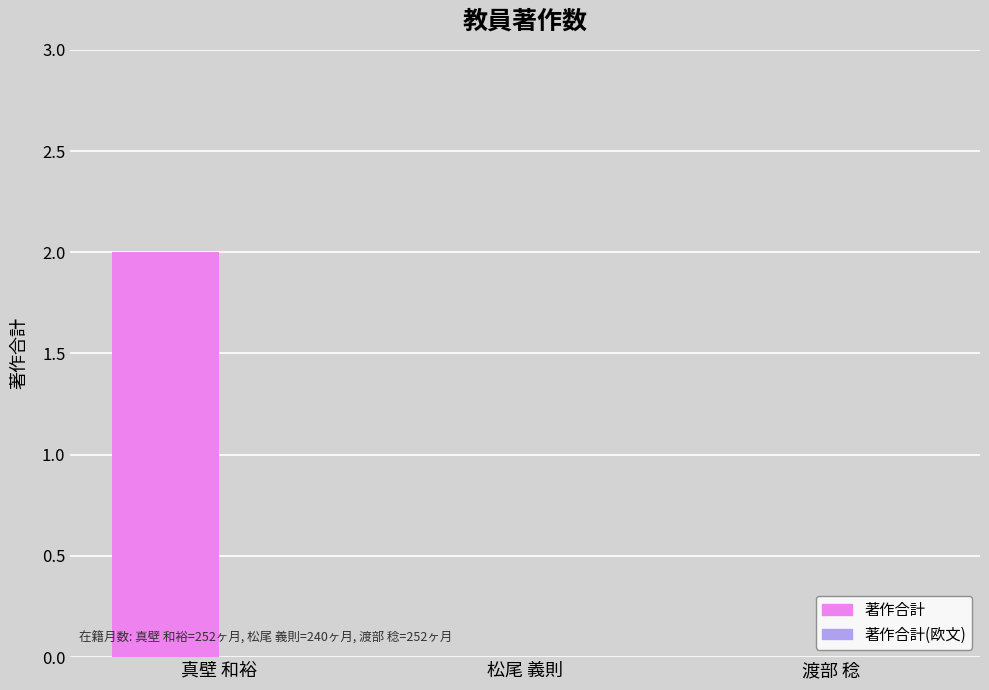

How many categories are shown in the chart?

3